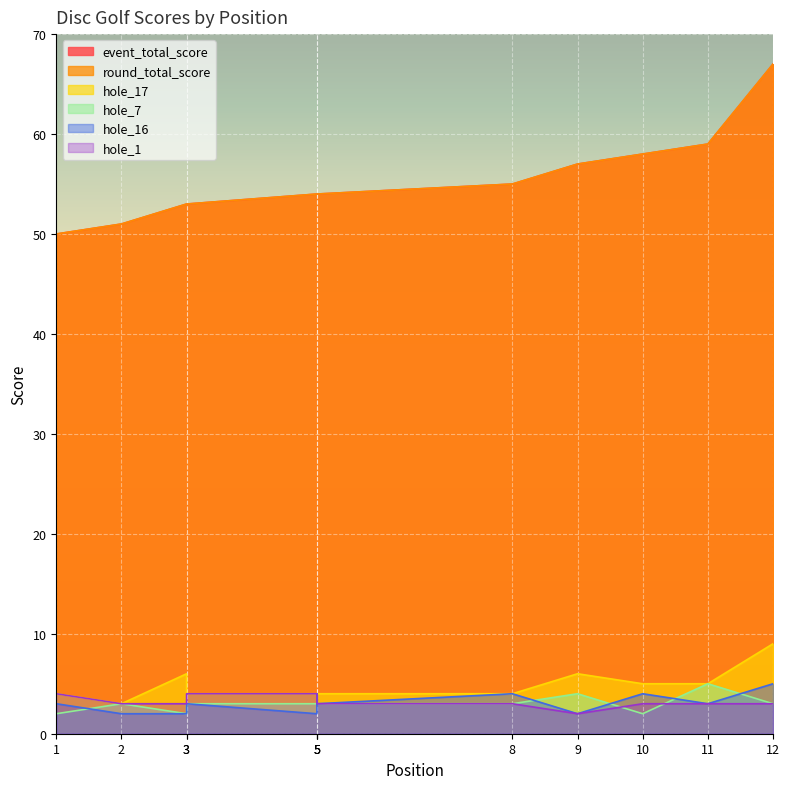

At which category does the chart reach its minimum across all series?

1